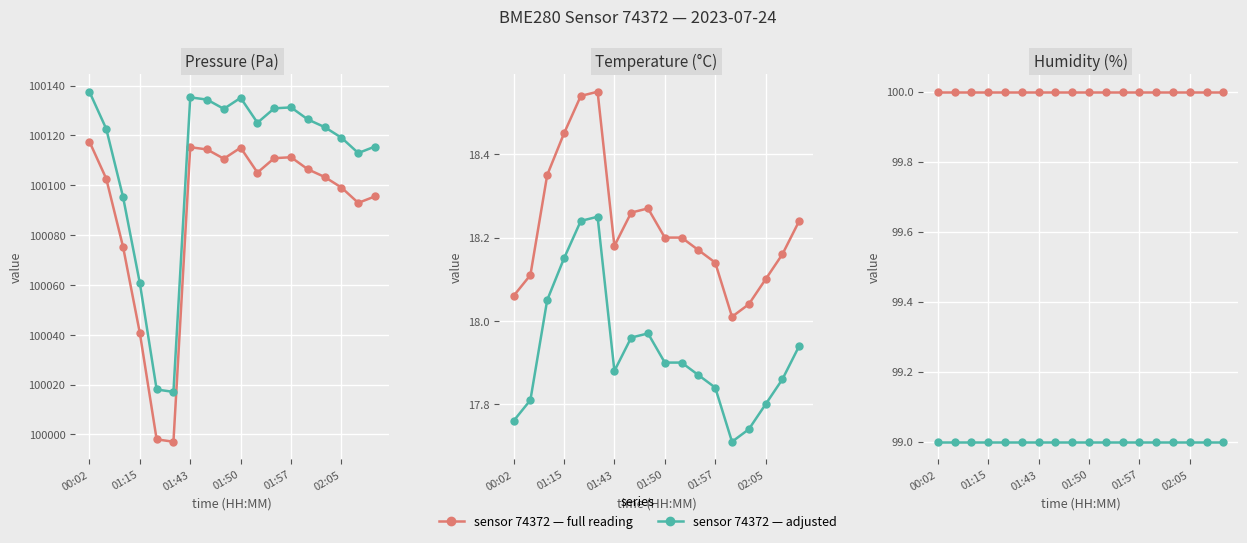

Reading left to right, what are all the values shown in this chart?

pressure (Pa): 100117.5	100102.7	100075.3	100040.7	99998.1	99997.1	100115.3	100114.4	100110.7	100115.1	100105.1	100110.9	100111.2	100106.4	100103.3	100099.1	100092.9	100095.6
pressure shifted: 100137.5	100122.7	100095.3	100060.7	100018.1	100017.1	100135.3	100134.4	100130.7	100135.1	100125.1	100130.9	100131.2	100126.4	100123.3	100119.1	100112.9	100115.6
temperature (°C): 18.1	18.1	18.4	18.4	18.5	18.6	18.2	18.3	18.3	18.2	18.2	18.2	18.1	18.0	18.0	18.1	18.2	18.2
temperature adjusted: 17.8	17.8	18.1	18.1	18.2	18.2	17.9	18.0	18.0	17.9	17.9	17.9	17.8	17.7	17.7	17.8	17.9	17.9
humidity (%): 100.0	100.0	100.0	100.0	100.0	100.0	100.0	100.0	100.0	100.0	100.0	100.0	100.0	100.0	100.0	100.0	100.0	100.0
humidity subset: 99.0	99.0	99.0	99.0	99.0	99.0	99.0	99.0	99.0	99.0	99.0	99.0	99.0	99.0	99.0	99.0	99.0	99.0